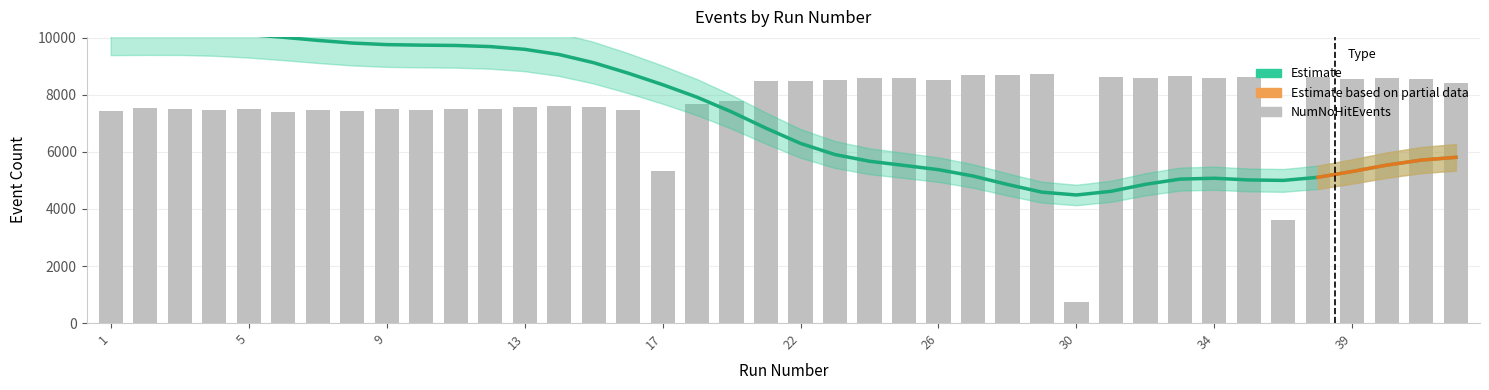

Which series has the largest range (max minus min)?

NumNoHitEvents